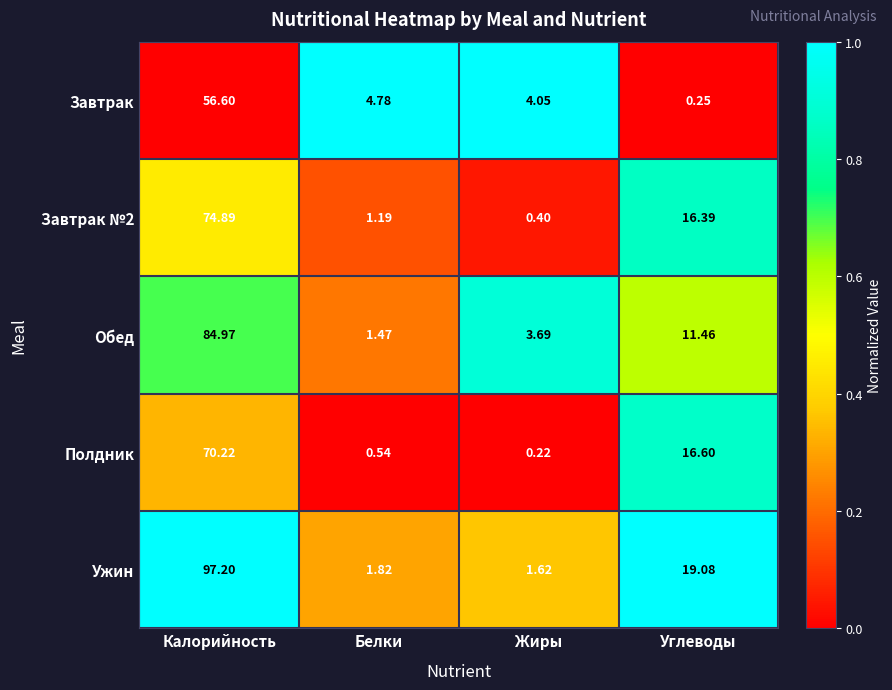

Which label corresponds to the largest value in the chart?

Калорийность